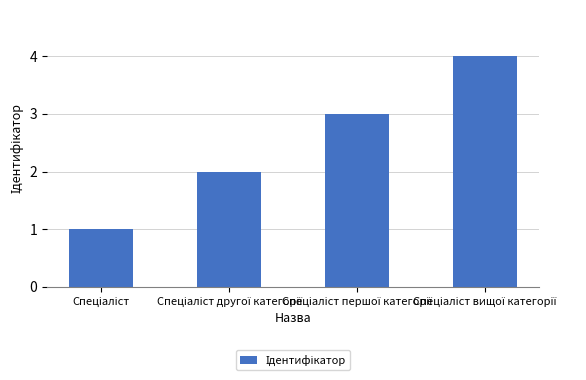

What is the maximum value shown in the chart?

4